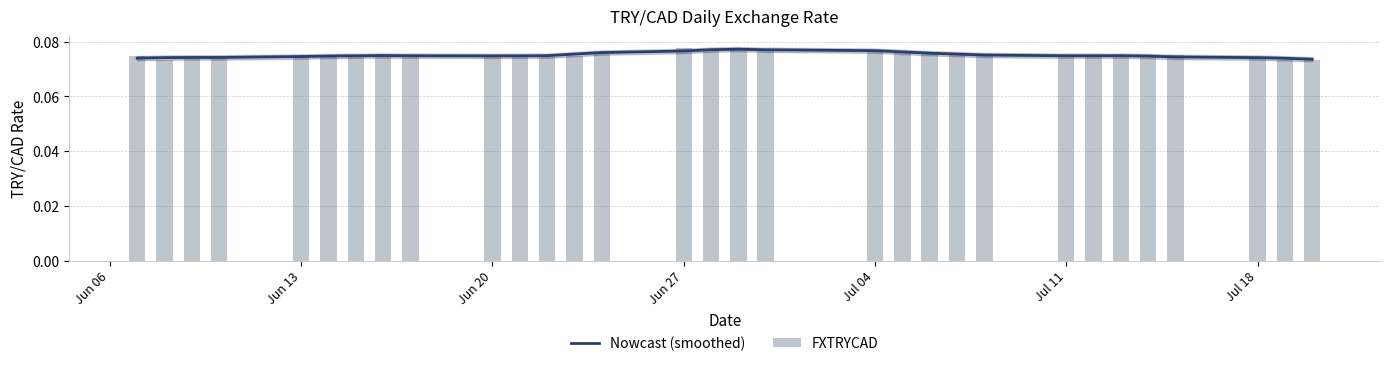

The FXTRYCAD series shows 0.1 at Jun 13. True or false?

True